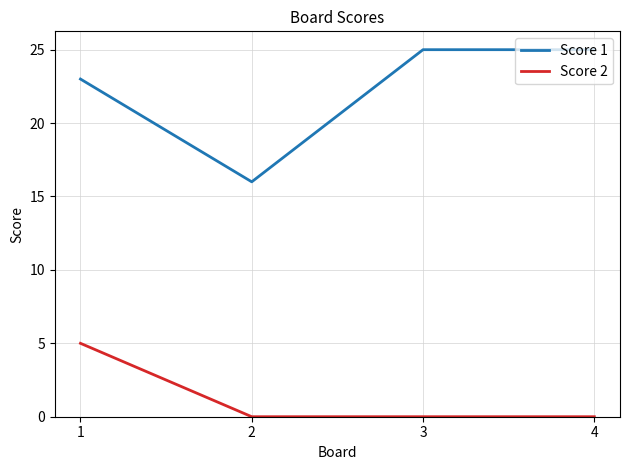

How many categories are shown in the chart?

4